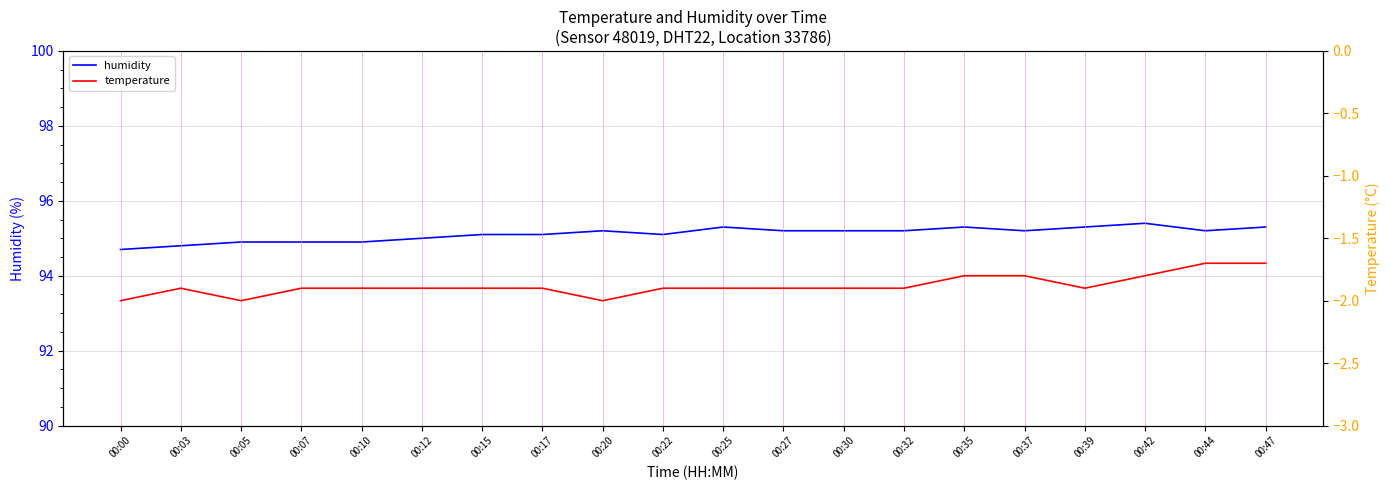

What is the total value across all series at 00:39?

93.4